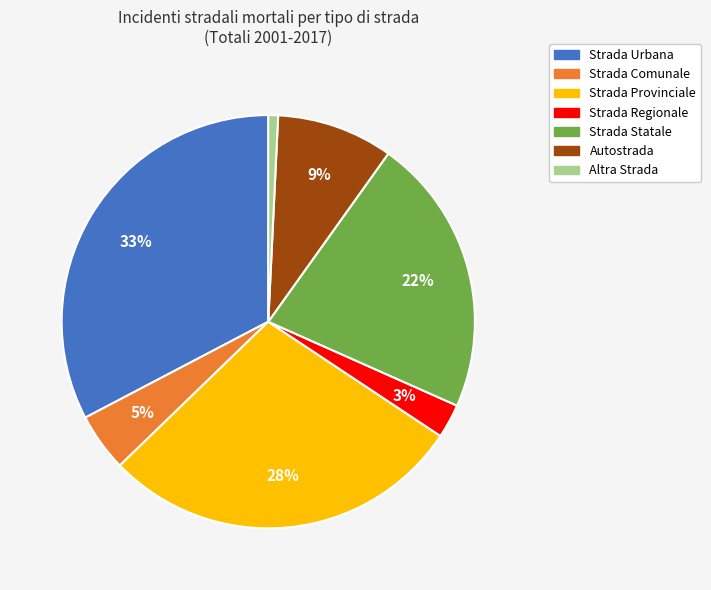

To the nearest percent, what is the average slice percentage?

14%